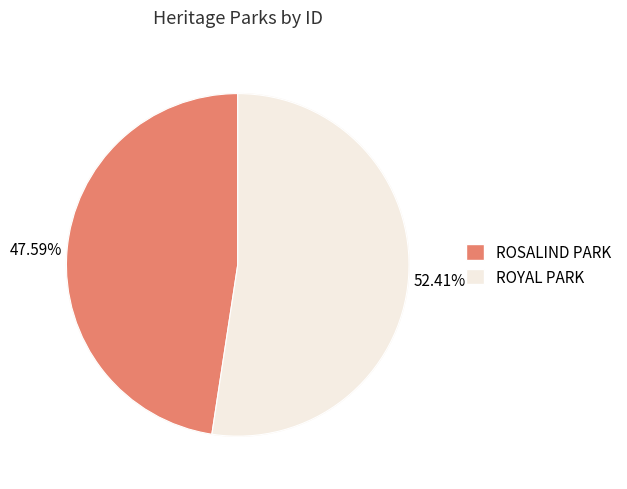

Is it true that ROSALIND PARK is 60% of the pie?

False